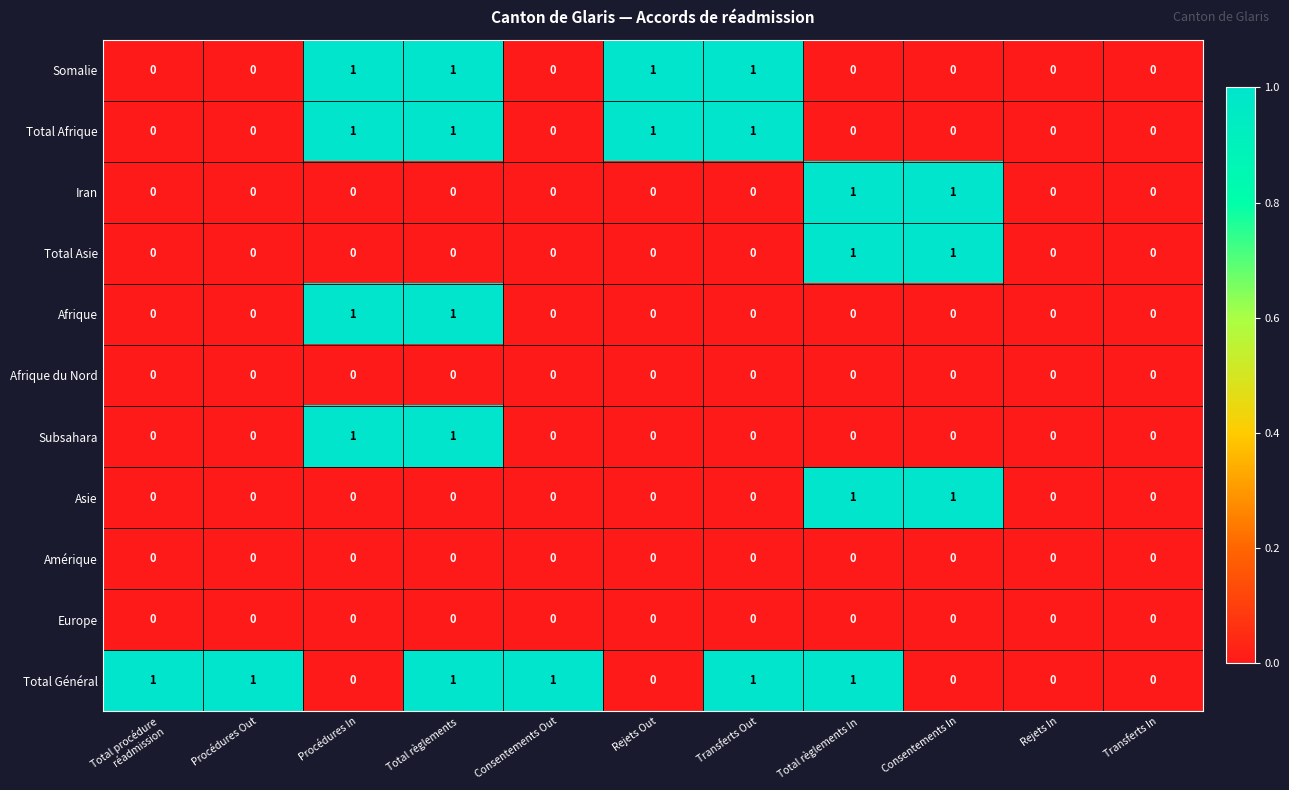

How many Afrique values are between 0 and 1?

11